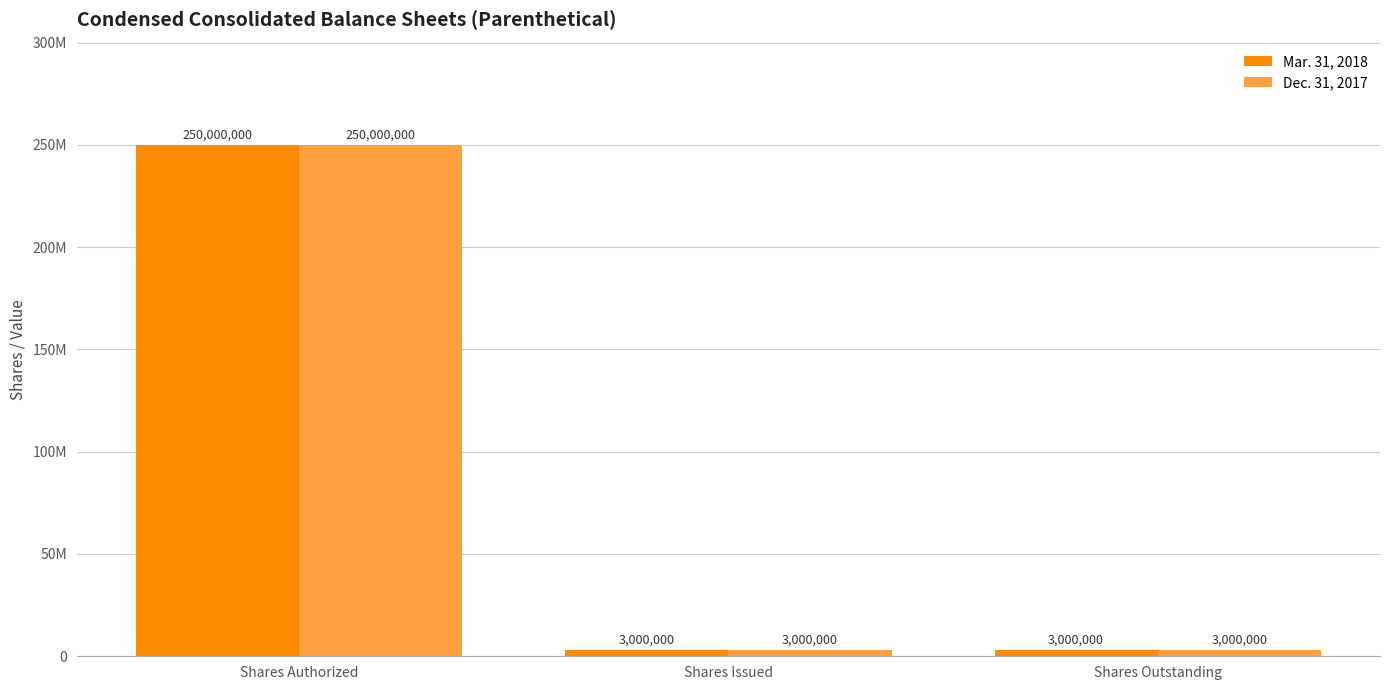

List the series in order of their peak value, lowest first.

Mar. 31, 2018, Dec. 31, 2017